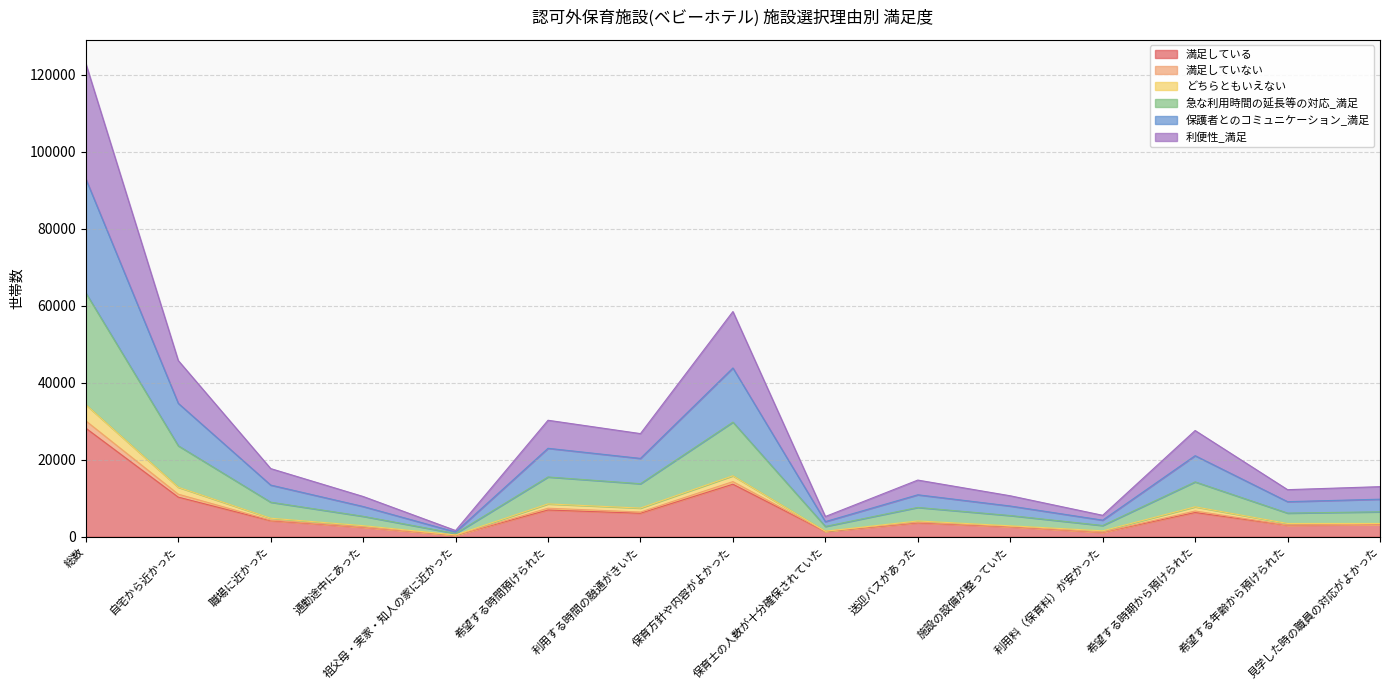

At which category is the sum across all series the highest?

総数